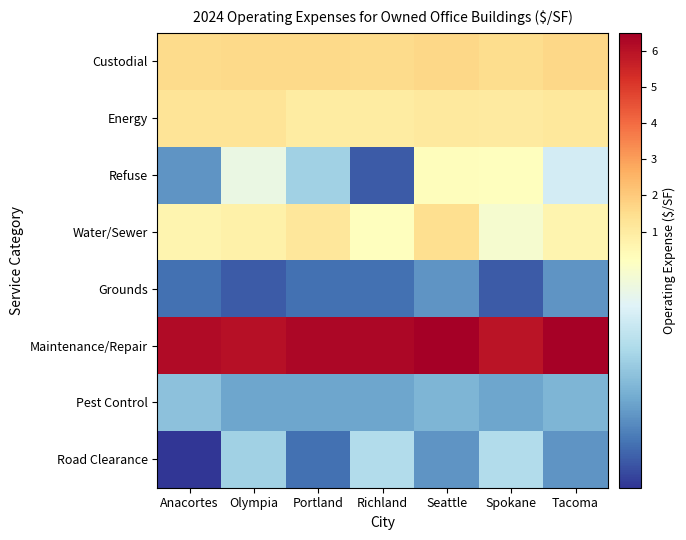

List the series in order of their peak value, lowest first.

Grounds, Pest Control, Road Clearance, Refuse, Energy, Water/Sewer, Custodial, Maintenance/Repair